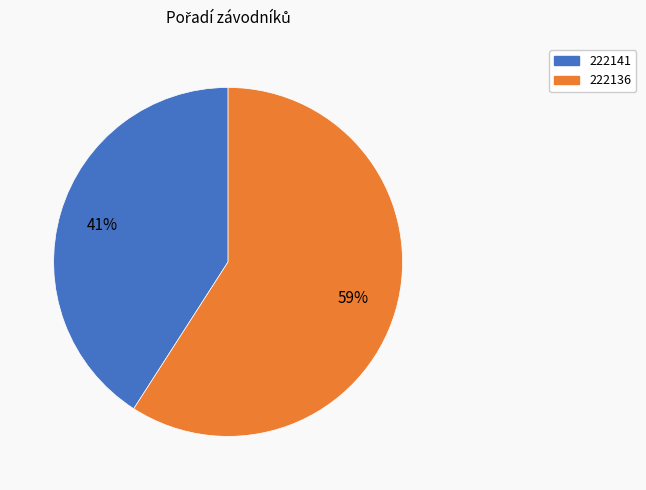

Is there any slice that represents more than half of the pie?

Yes